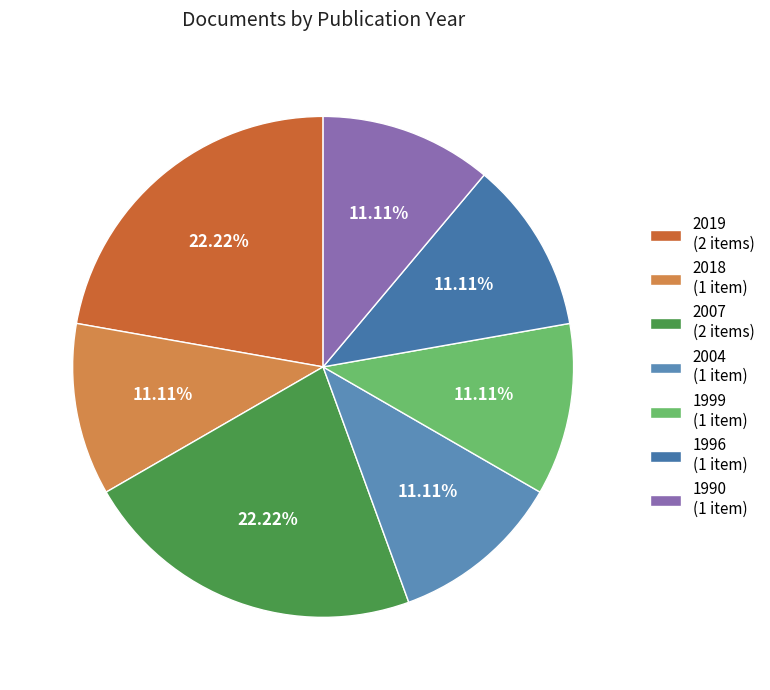

How many slices are in this pie chart?

7